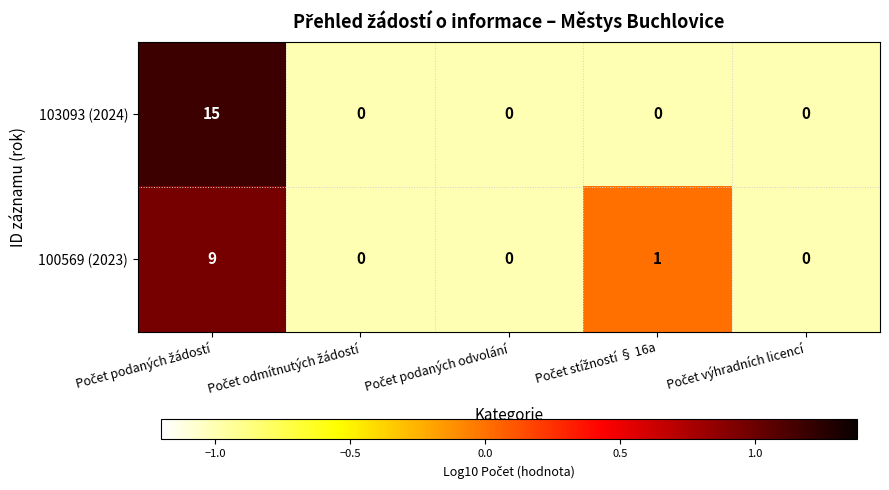

List the series in order of their overall mean, lowest first.

100569 (2023), 103093 (2024)